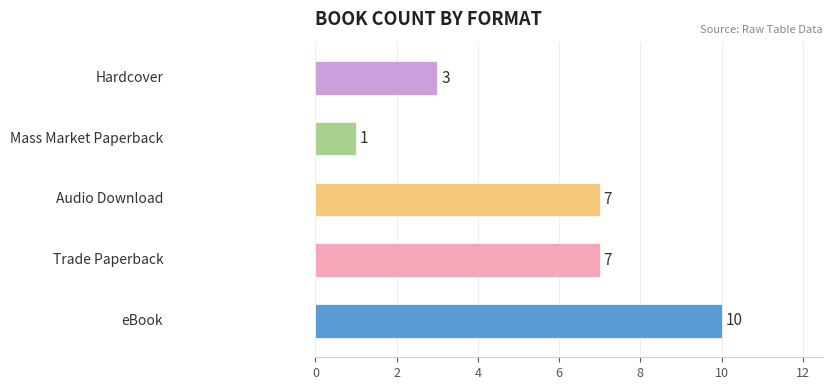

How many data points are less than 7?

2